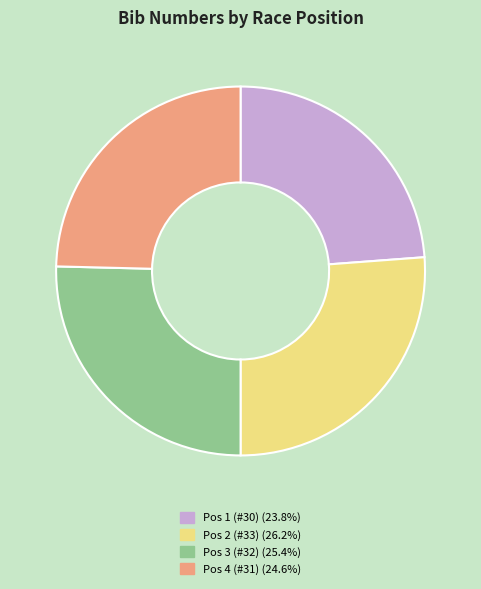

Does any single category account for the majority?

No